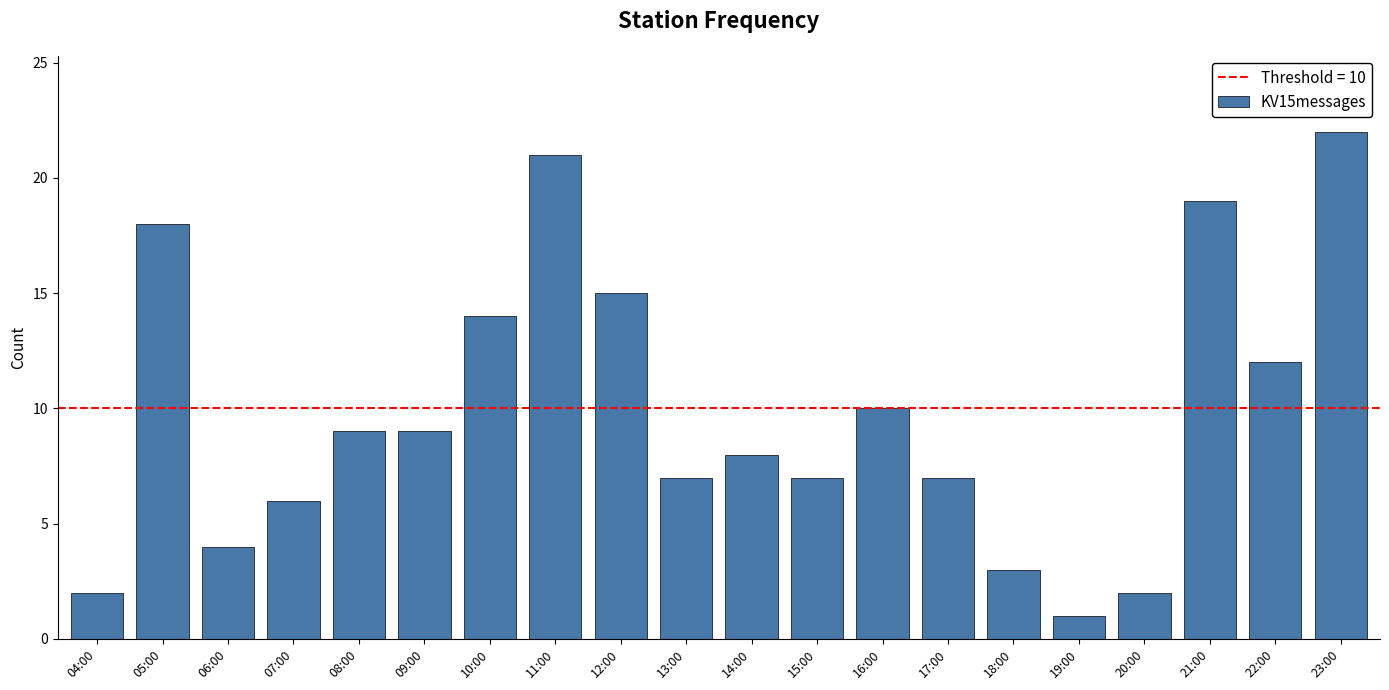

Reading left to right, what are all the values shown in this chart?

04:00=2	05:00=18	06:00=4	07:00=6	08:00=9	09:00=9	10:00=14	11:00=21	12:00=15	13:00=7	14:00=8	15:00=7	16:00=10	17:00=7	18:00=3	19:00=1	20:00=2	21:00=19	22:00=12	23:00=22